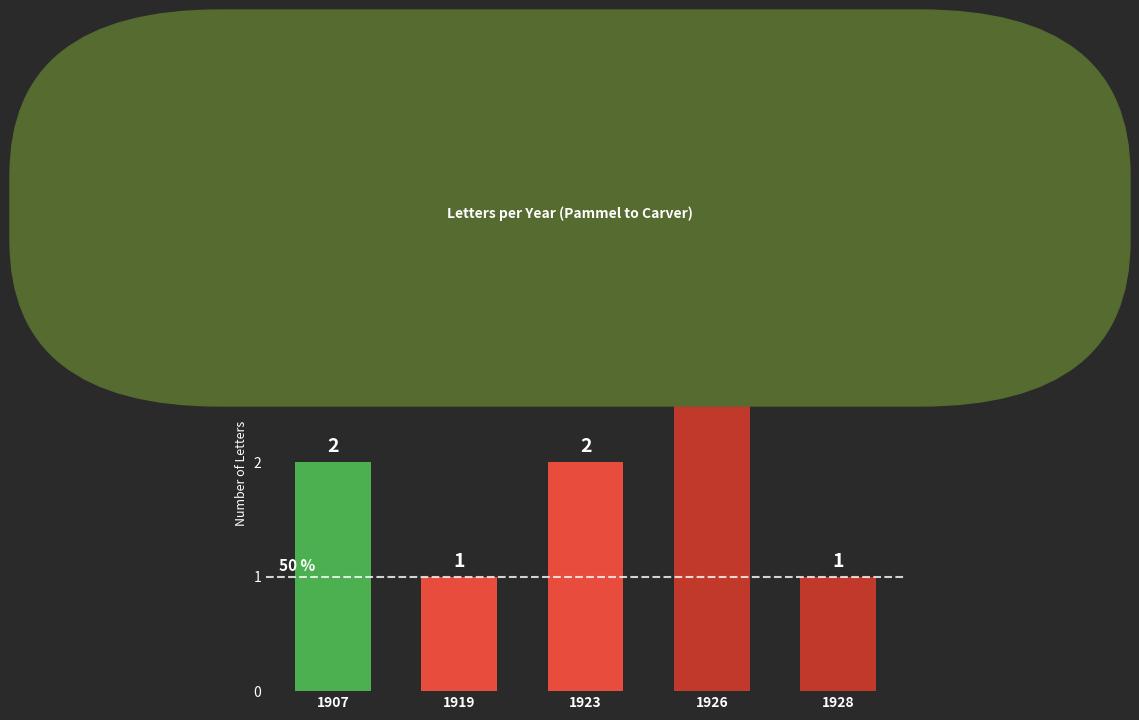

How many categories are shown in the chart?

5